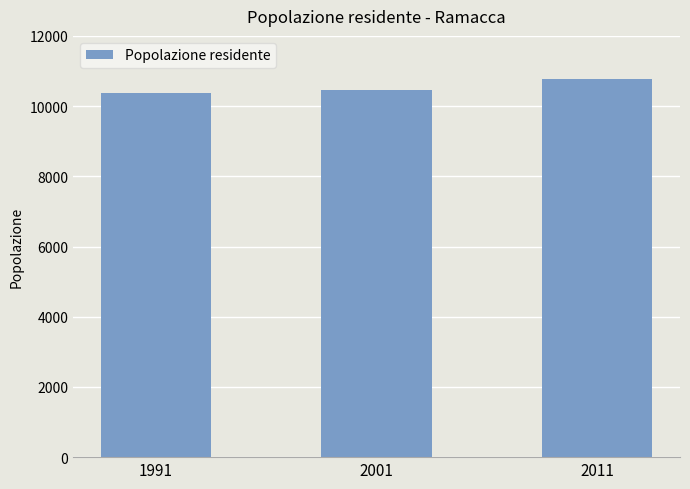

What is the difference between the second highest and minimum values?

76